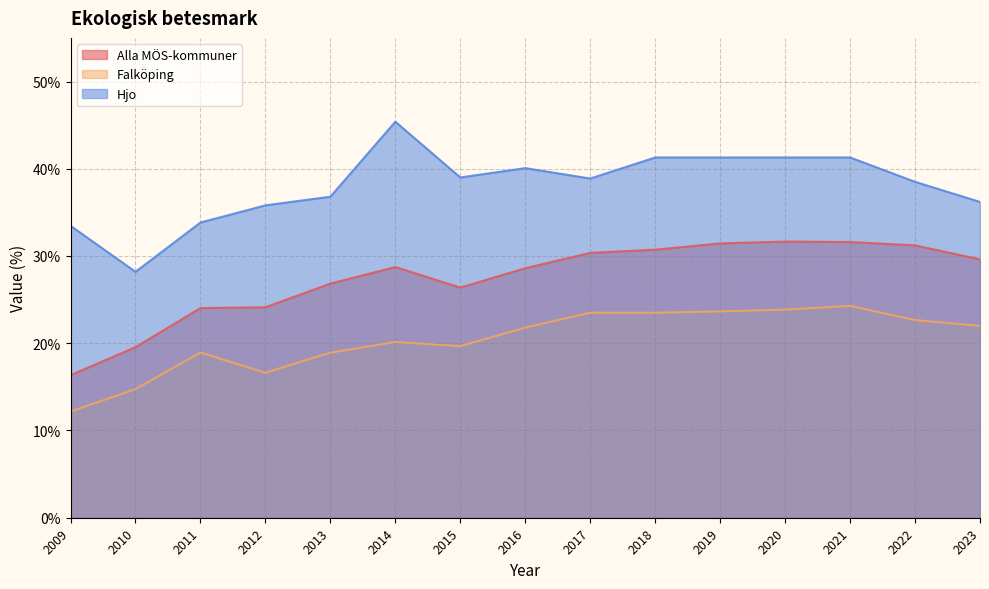

How many lines are shown in the chart?

3